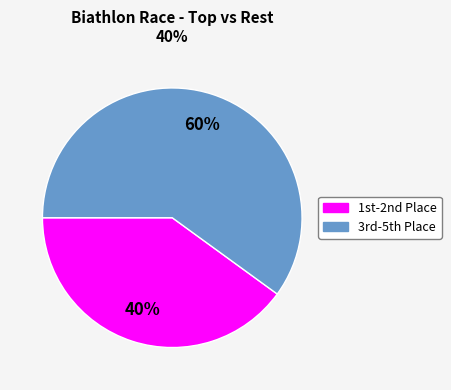

How many segments does this pie chart have?

2